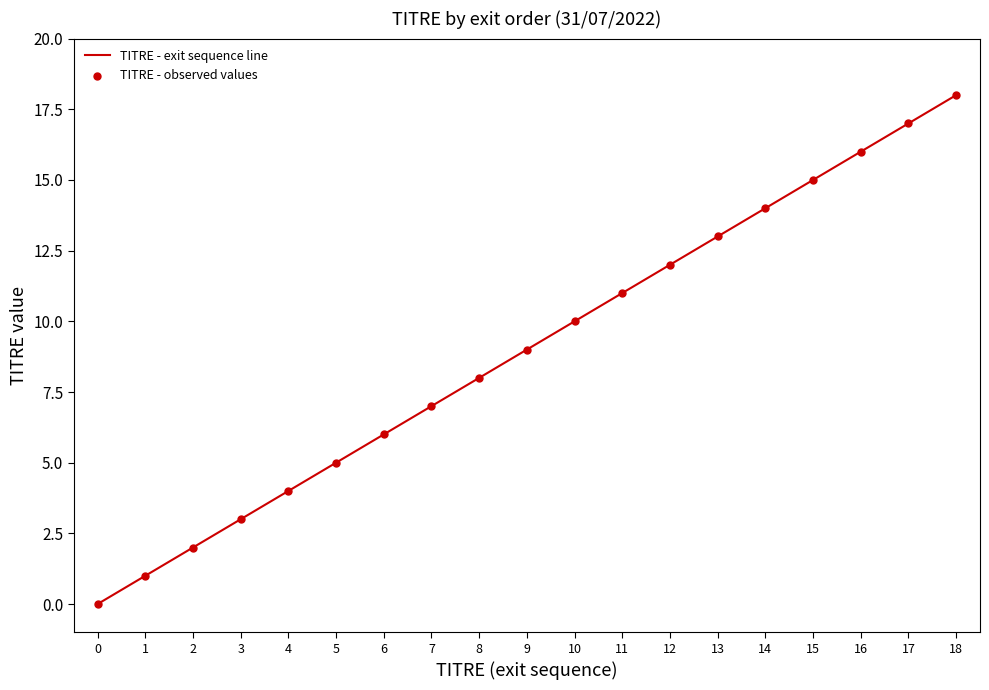

What is the difference between the maximum and minimum values?

18